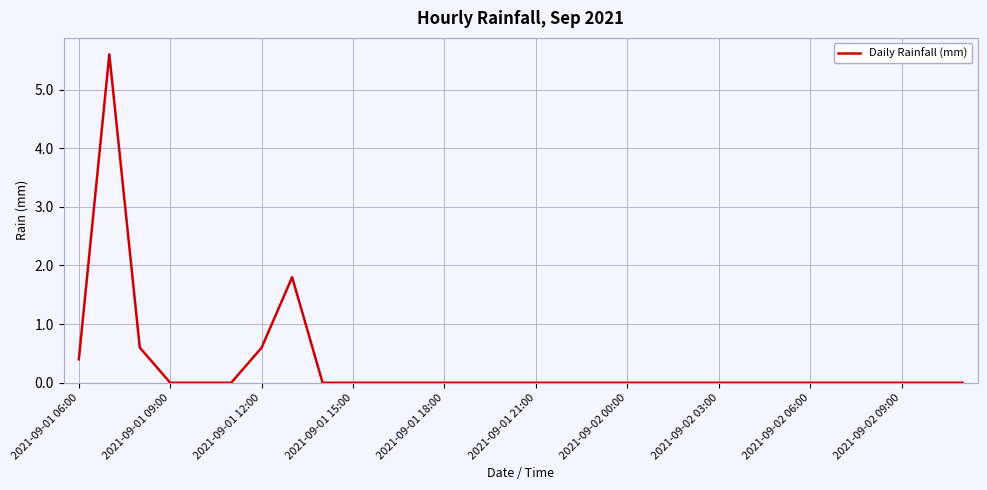

What is the maximum value shown in the chart?

5.6